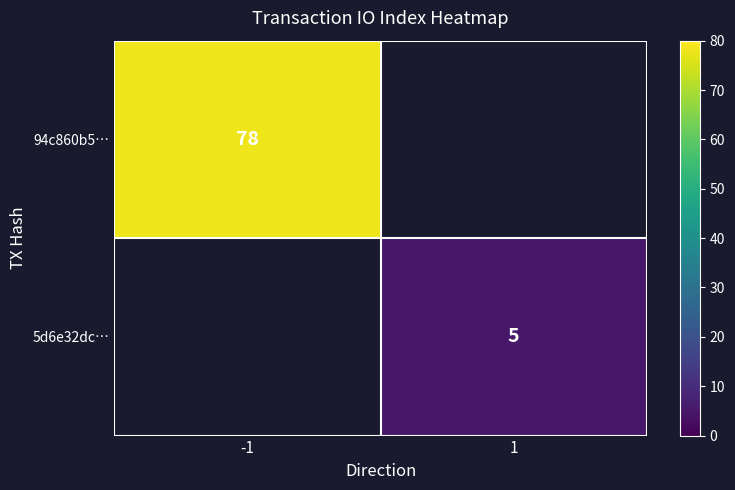

The value of 94c860b5… at -1 is 78. True or false?

True